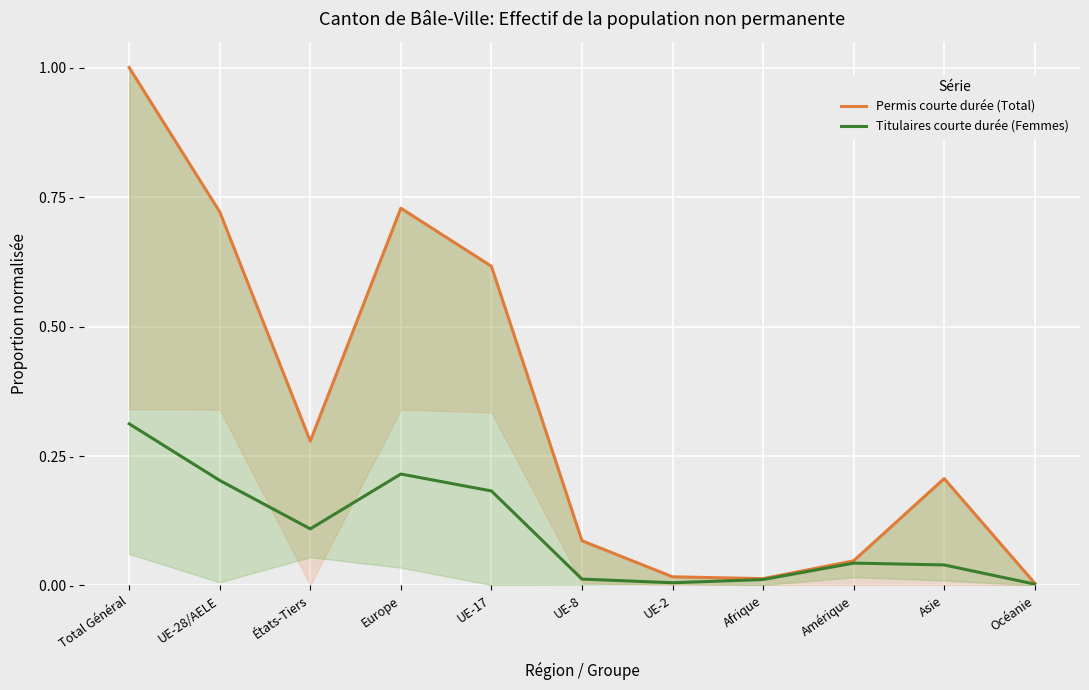

Which series changed the most between Total Général and Amérique?

Permis courte durée (Total)